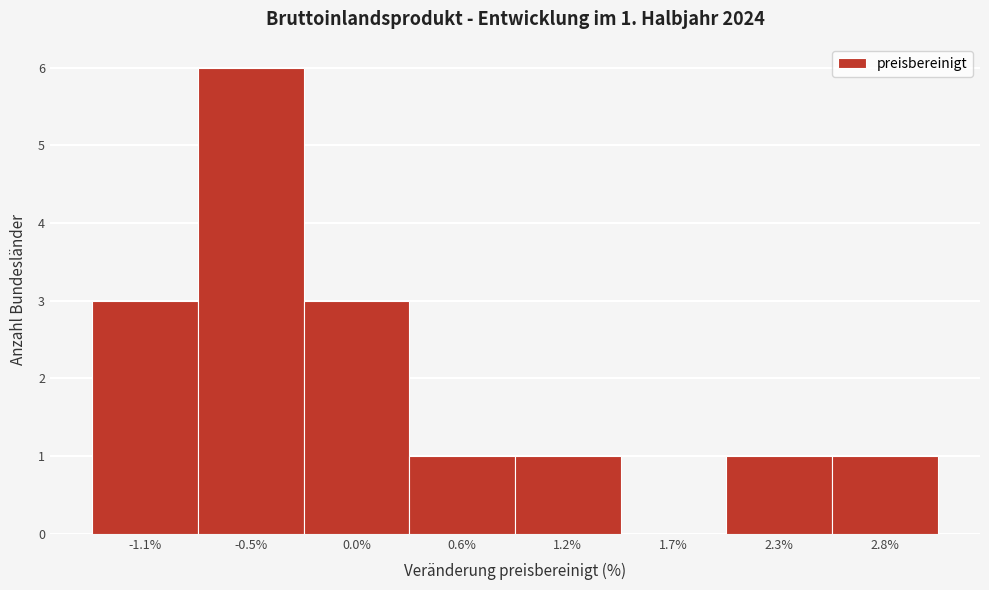

Reading right to left, list all the values displayed in this chart.

2.8%=1	2.3%=1	1.7%=0	1.2%=1	0.6%=1	0.0%=3	-0.5%=6	-1.1%=3